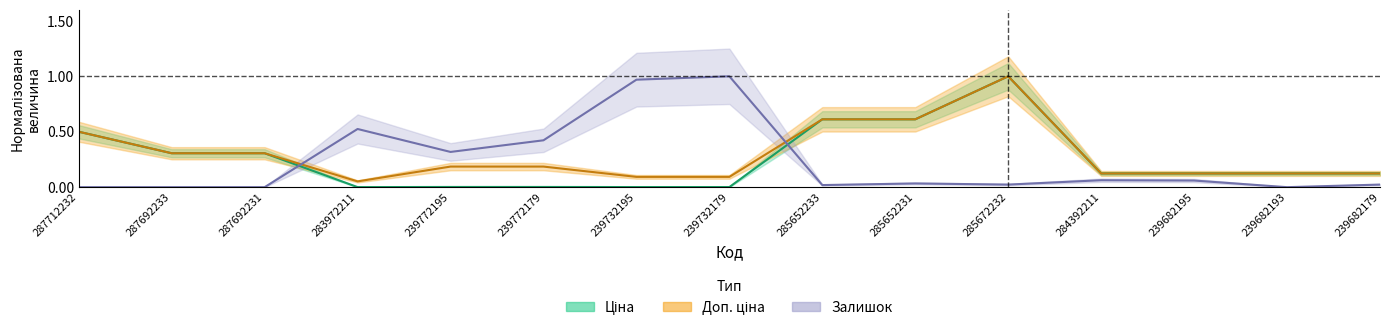

Reading left to right, list all the values displayed in this chart.

Ціна: 287712232=0.5	287692233=0.3	287692231=0.3	283972211=0.0	239772195=0.0	239772179=0.0	239732195=0.0	239732179=0.0	285652233=0.6	285652231=0.6	285672232=1.0	284392211=0.1	239682195=0.1	239682193=0.1	239682179=0.1
Доп. ціна: 287712232=0.5	287692233=0.3	287692231=0.3	283972211=0.1	239772195=0.2	239772179=0.2	239732195=0.1	239732179=0.1	285652233=0.6	285652231=0.6	285672232=1.0	284392211=0.1	239682195=0.1	239682193=0.1	239682179=0.1
Залишок: 287712232=0.0	287692233=0.0	287692231=0.0	283972211=0.5	239772195=0.3	239772179=0.4	239732195=1.0	239732179=1.0	285652233=0.0	285652231=0.0	285672232=0.0	284392211=0.1	239682195=0.1	239682193=0.0	239682179=0.0